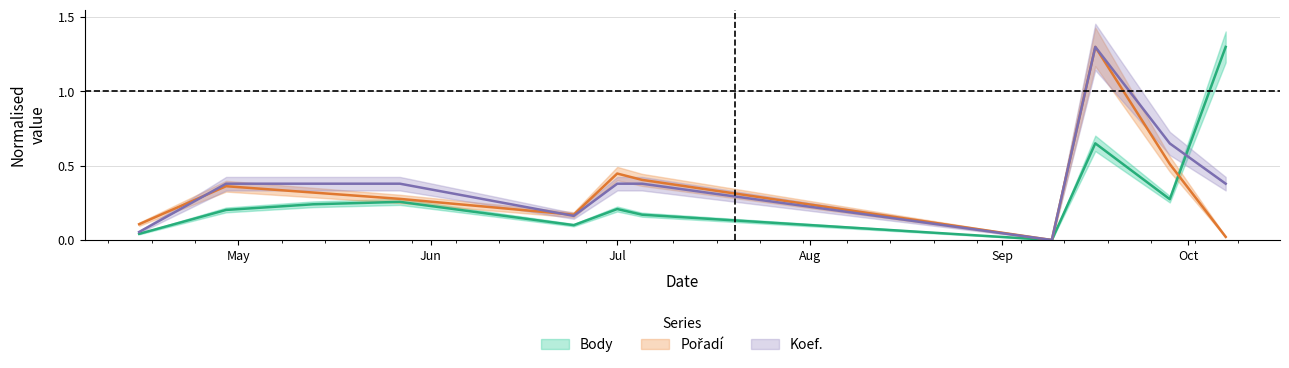

Which category has the lowest value in the Body series?

2023-09-09